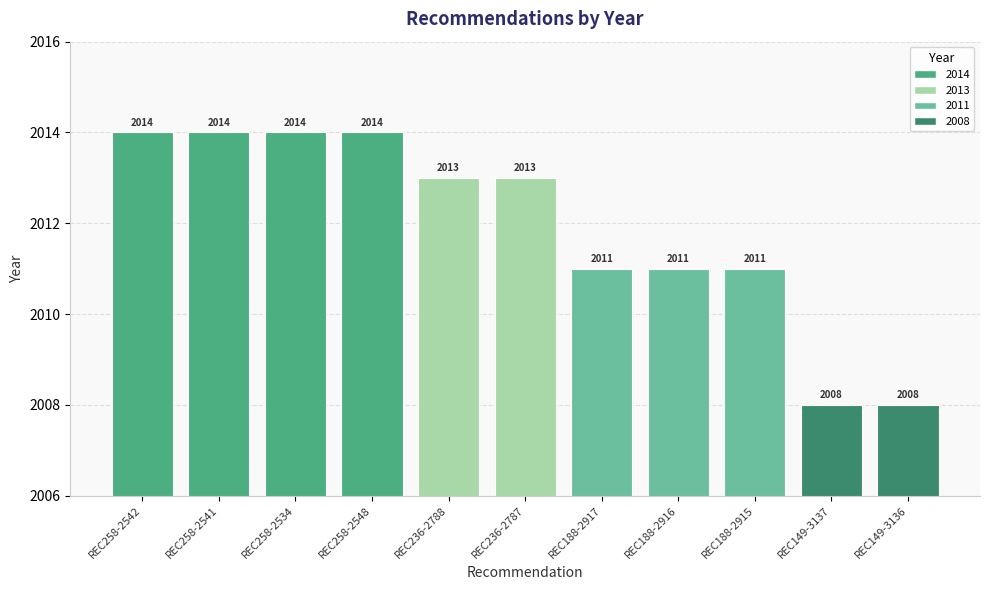

What is the minimum value shown in the chart?

2008